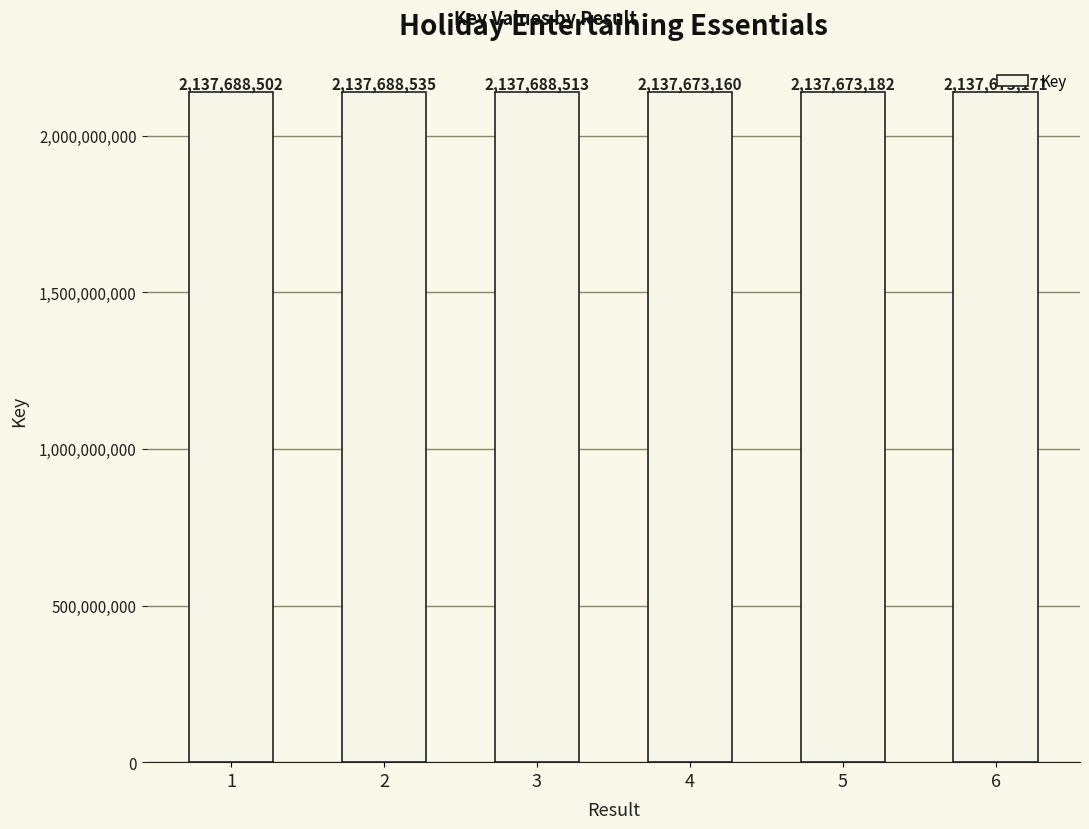

True or false: the data shows 2137673160 at 4.

True